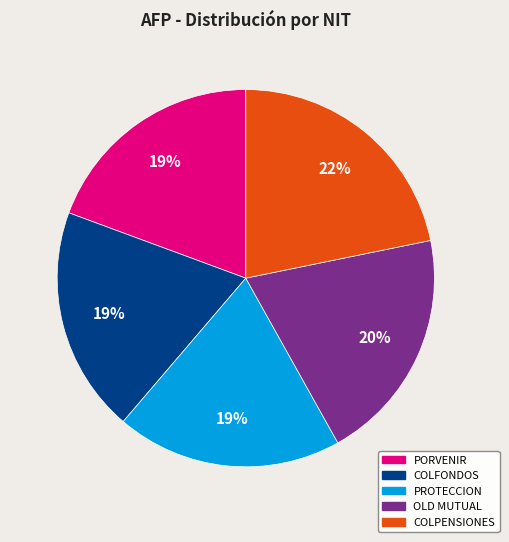

To the nearest percent, what is the average slice percentage?

20%